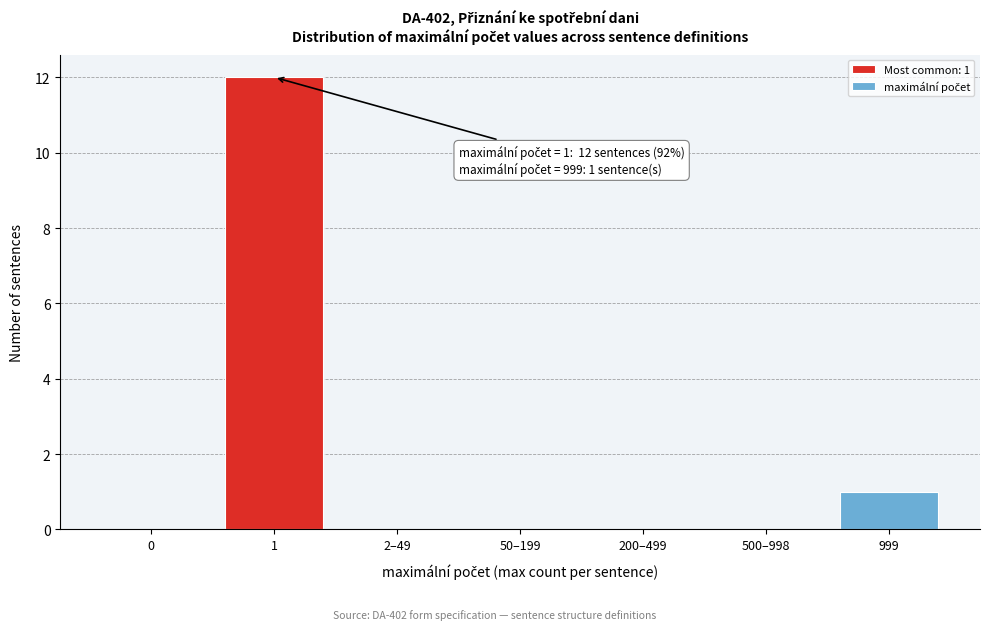

Reading left to right, transcribe all the data shown in this chart.

0=0	1=12	2–49=0	50–199=0	200–499=0	500–998=0	999=1